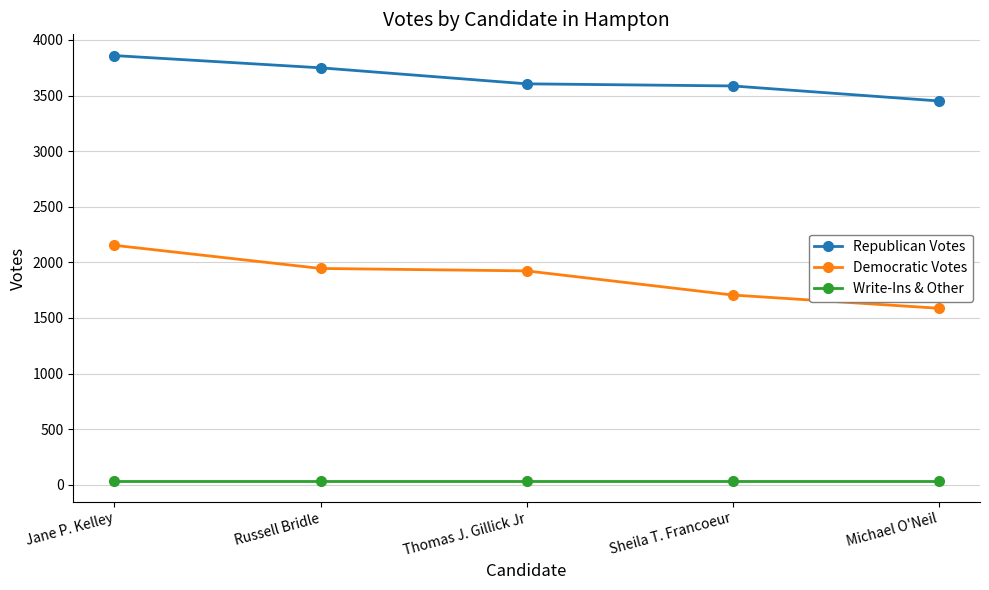

Does the chart have visible grid lines?

Yes